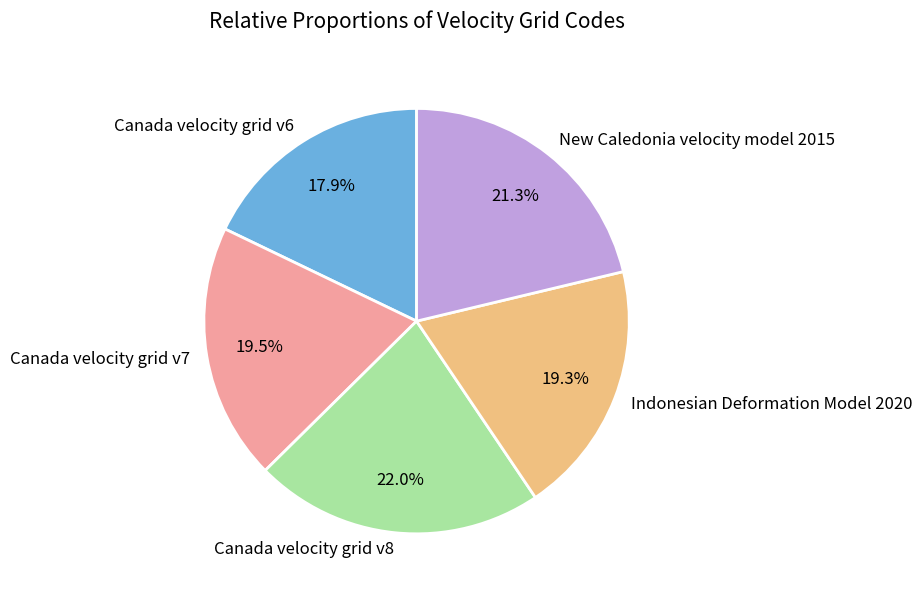

How many segments does this pie chart have?

5